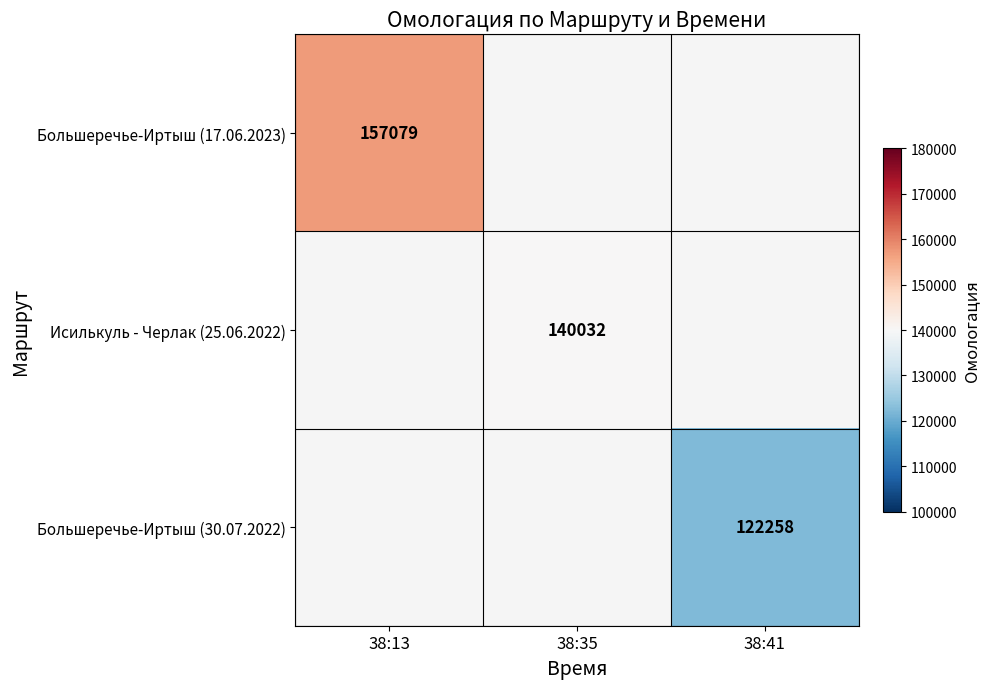

The value of Большеречье-Иртыш (17.06.2023) at 38:13 is 55578. True or false?

False